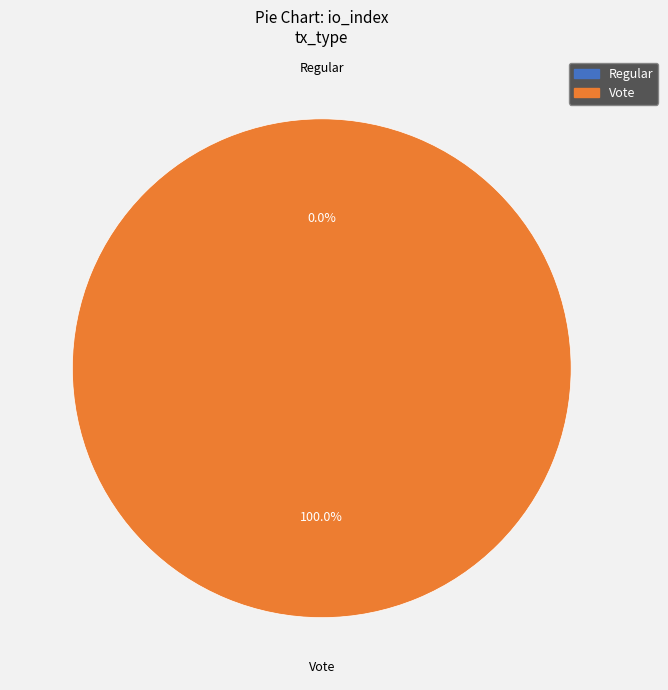

How many segments does this pie chart have?

2